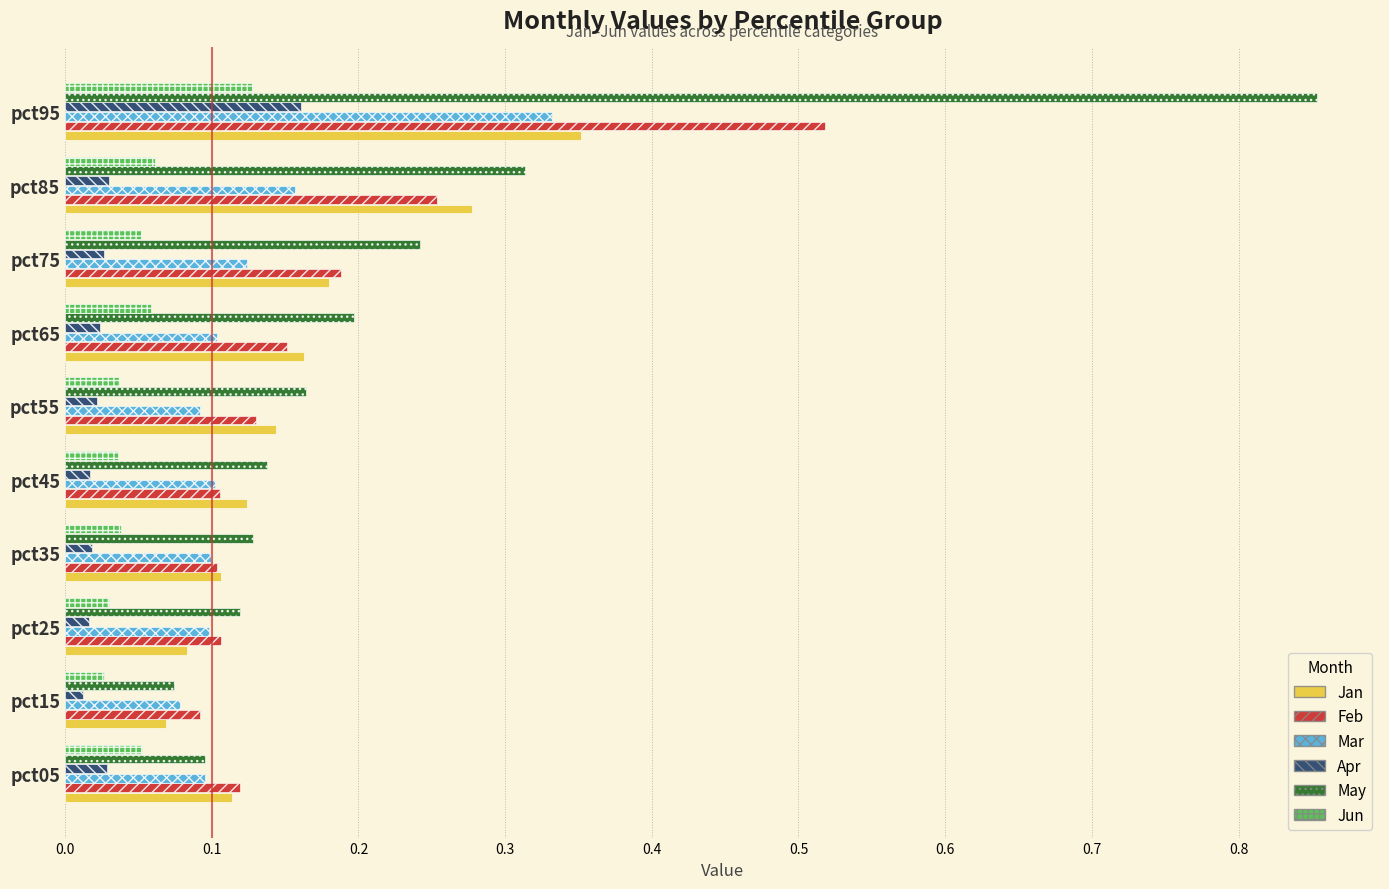

Which category has the highest value across all series?

pct95